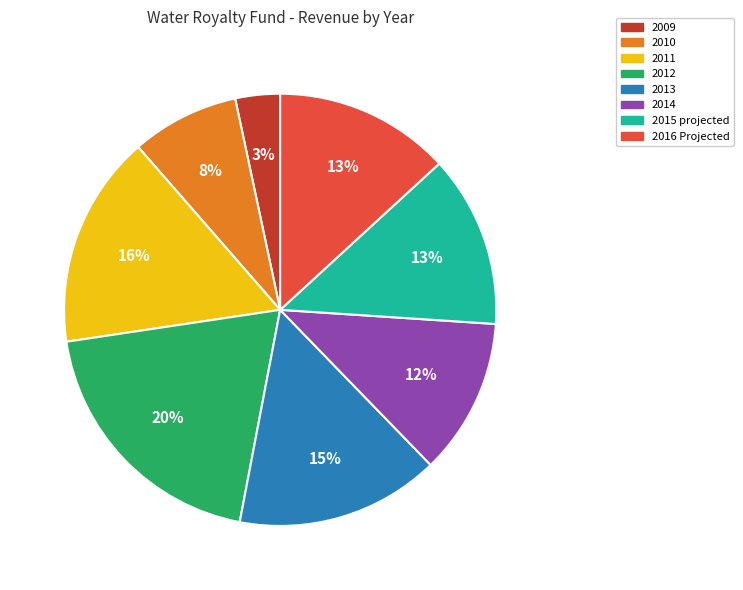

Is the sum of 2015 projected and 2012 greater than half?

No